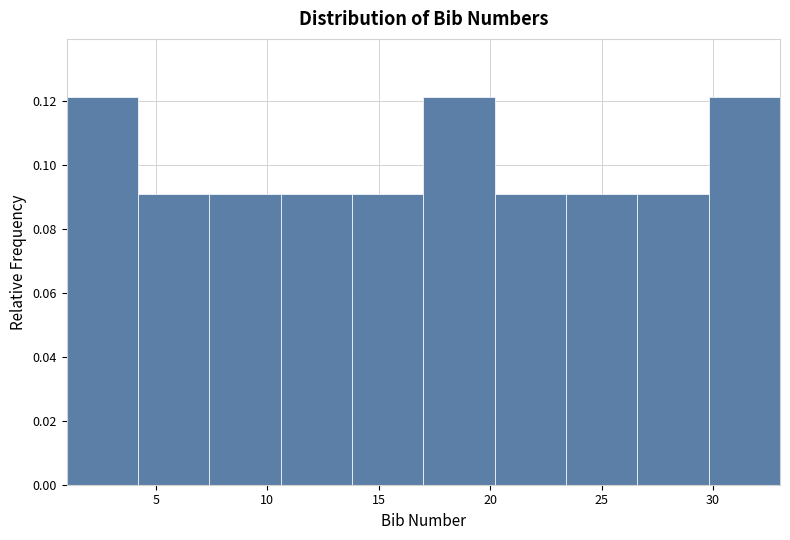

Reading left to right, list every bar in this chart as the range it spans on the x-axis followed by its height. Neither the bar edges nor the heights are printed on the chart, so give them approximately, as read against the axes.

1.0 to 4.2: 0.122
4.2 to 7.4: 0.090
7.4 to 10.6: 0.090
10.6 to 13.8: 0.090
13.8 to 17.0: 0.090
17.0 to 20.2: 0.122
20.2 to 23.4: 0.090
23.4 to 26.6: 0.090
26.6 to 29.8: 0.090
29.8 to 33.0: 0.122